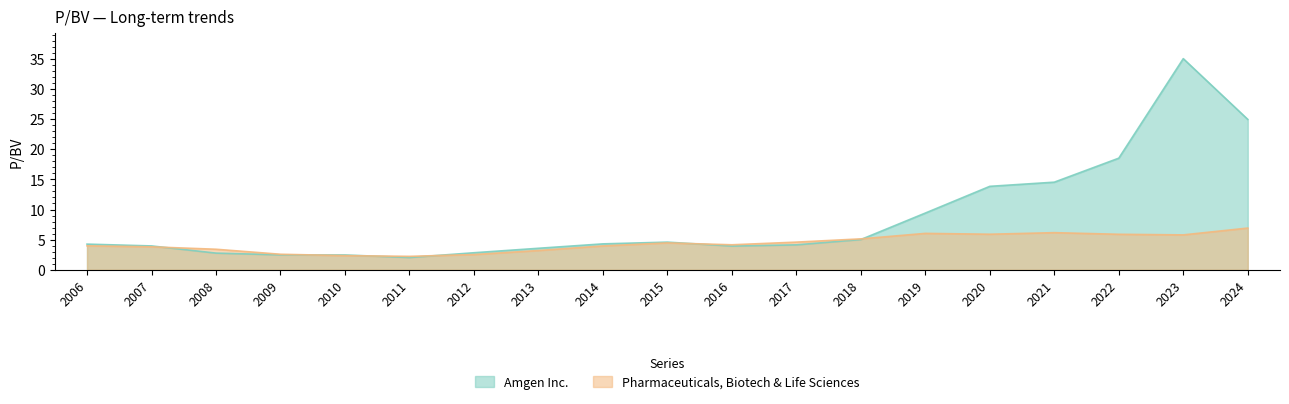

How many values in the Amgen Inc. series exceed 4?

11